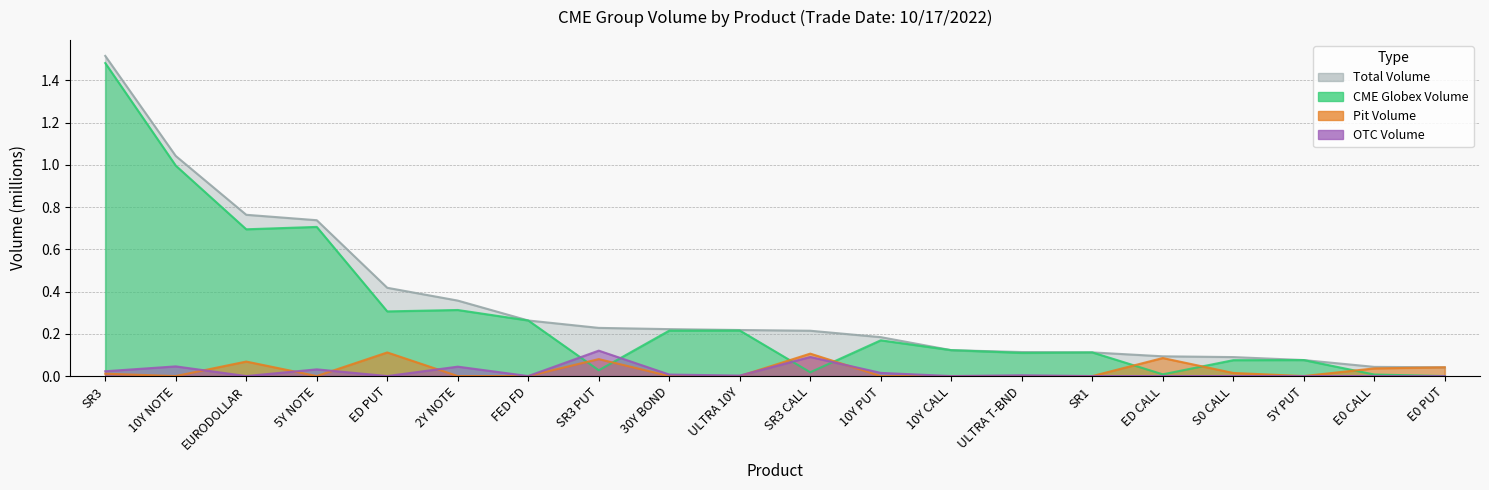

Which category has the highest value in the Total Volume series?

SR3